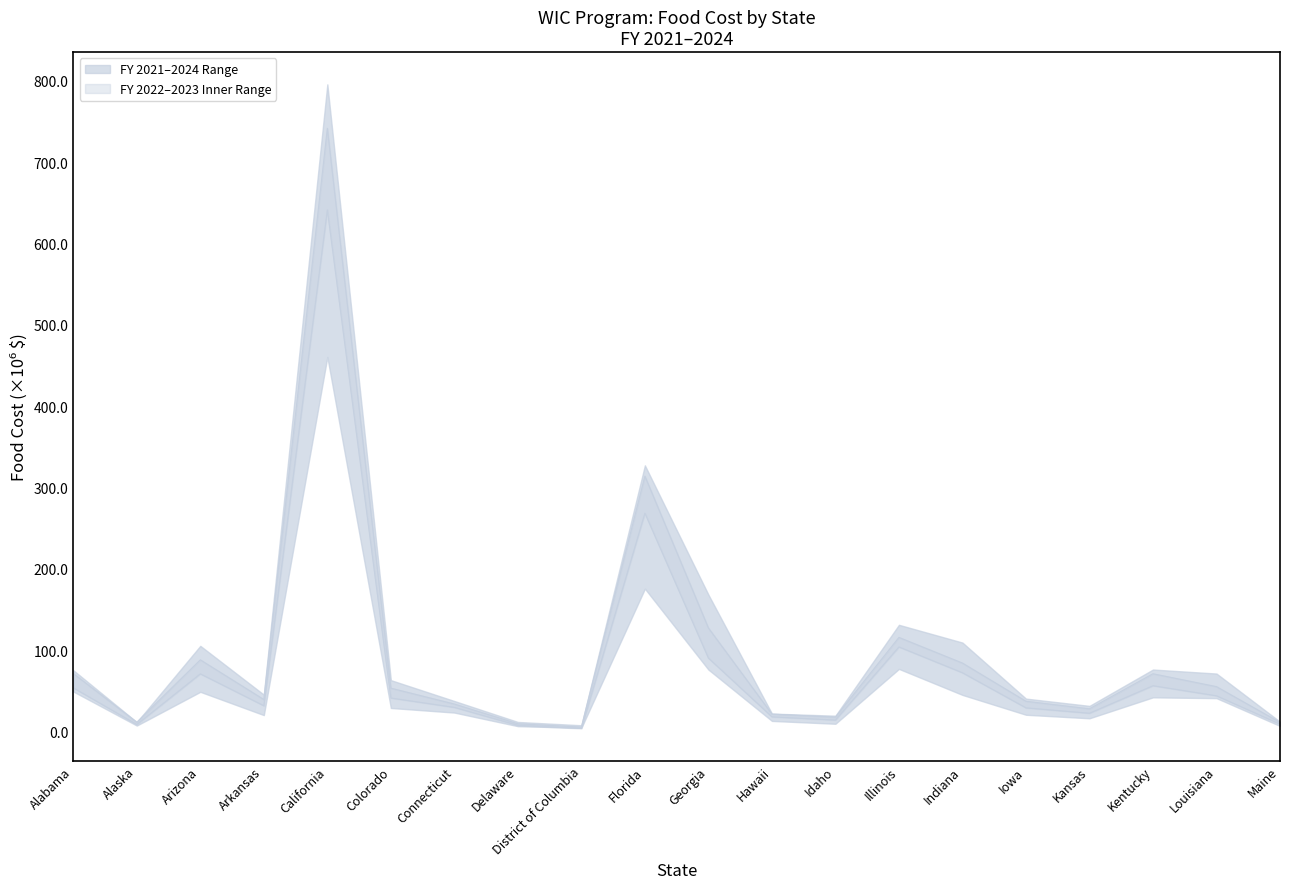

How many interior local valleys does the FY 2021 series have?

5